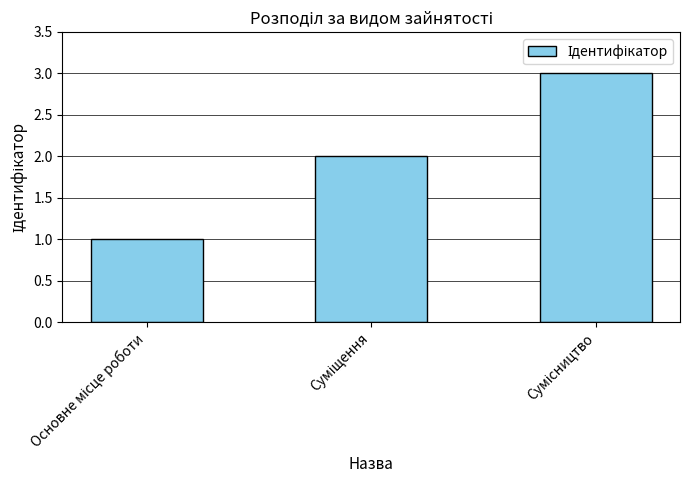

What is the sum of all values?

6